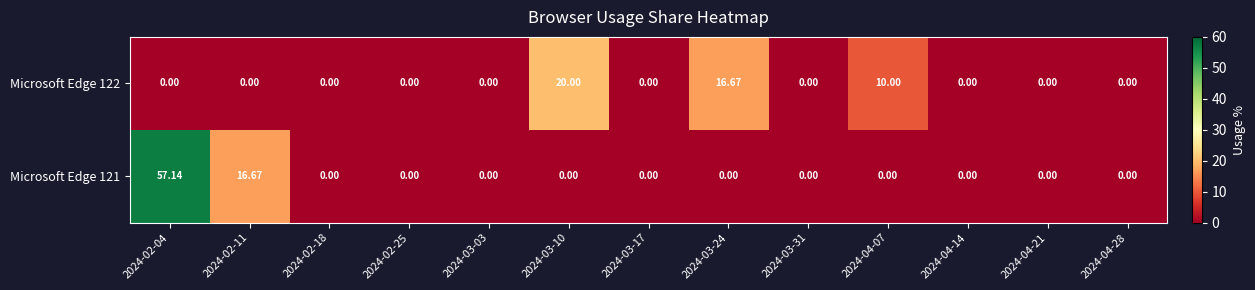

How many categories are shown in the chart?

13